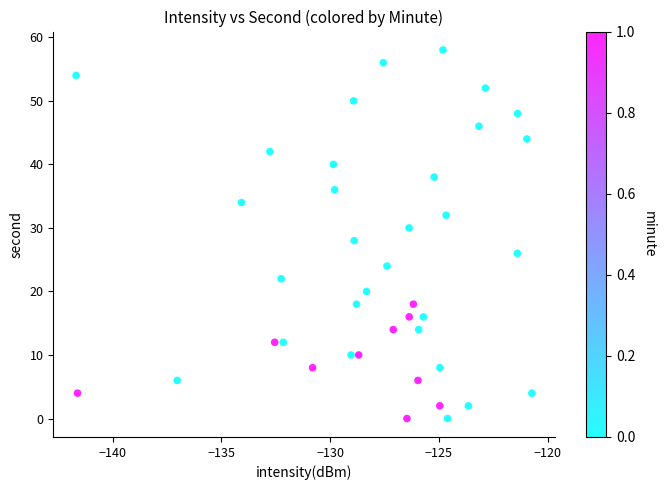

What is the range of Y values (max minus min)?

58